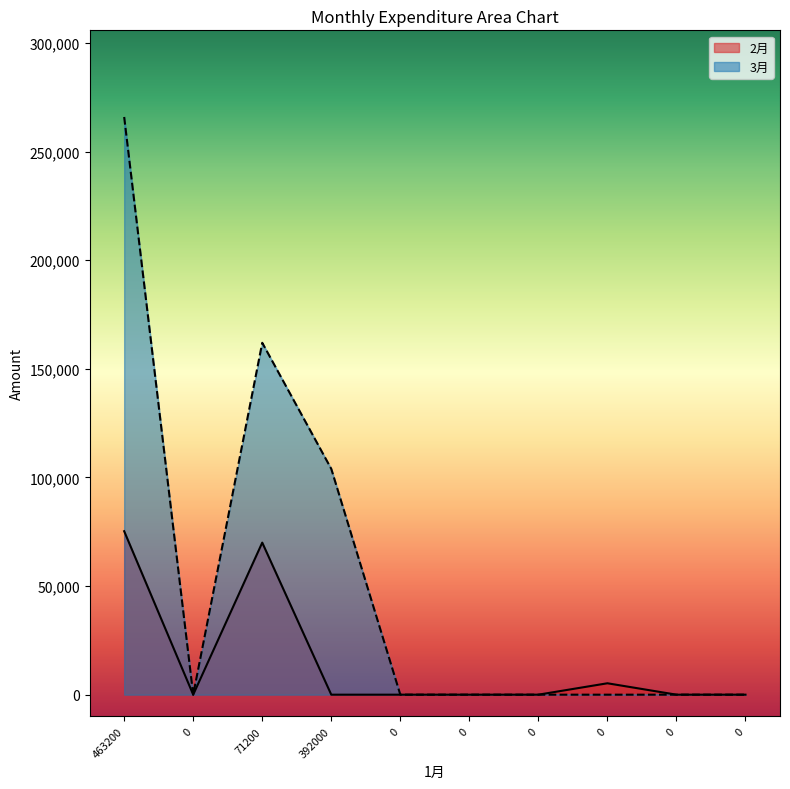

What is the difference between the maximum and second lowest values in the 3月 series?

265925